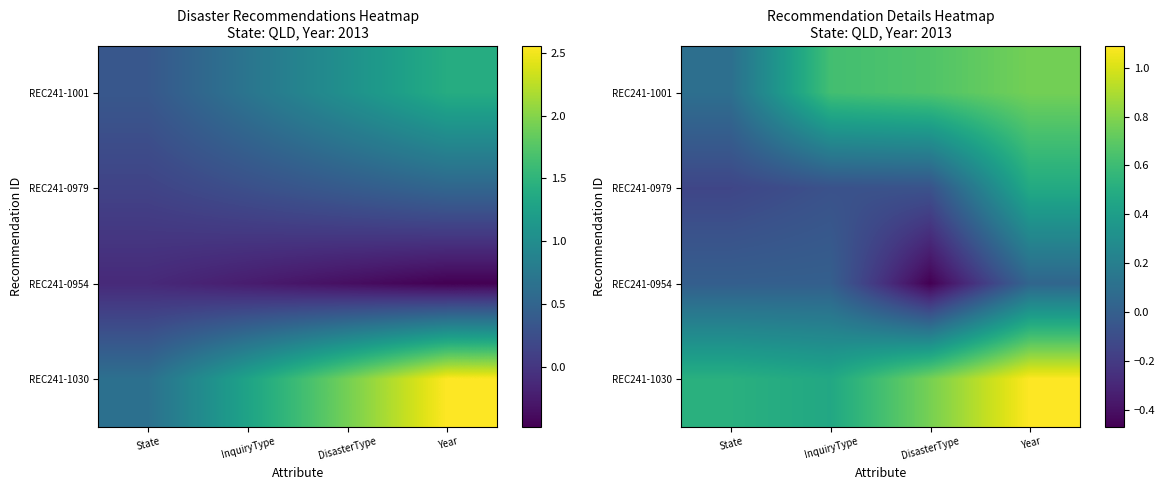

At which label is REC241-1001 closest to 0?

State